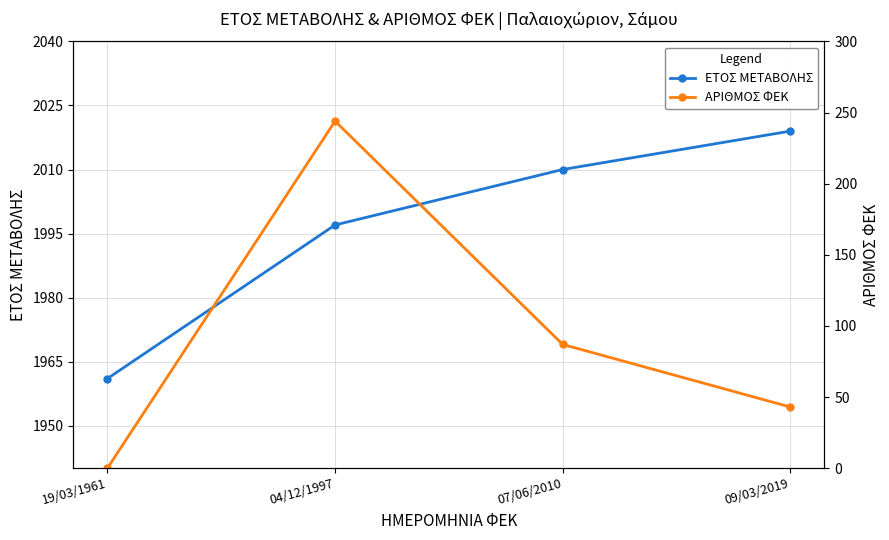

At which label does ΕΤΟΣ ΜΕΤΑΒΟΛΗΣ reach its peak?

09/03/2019